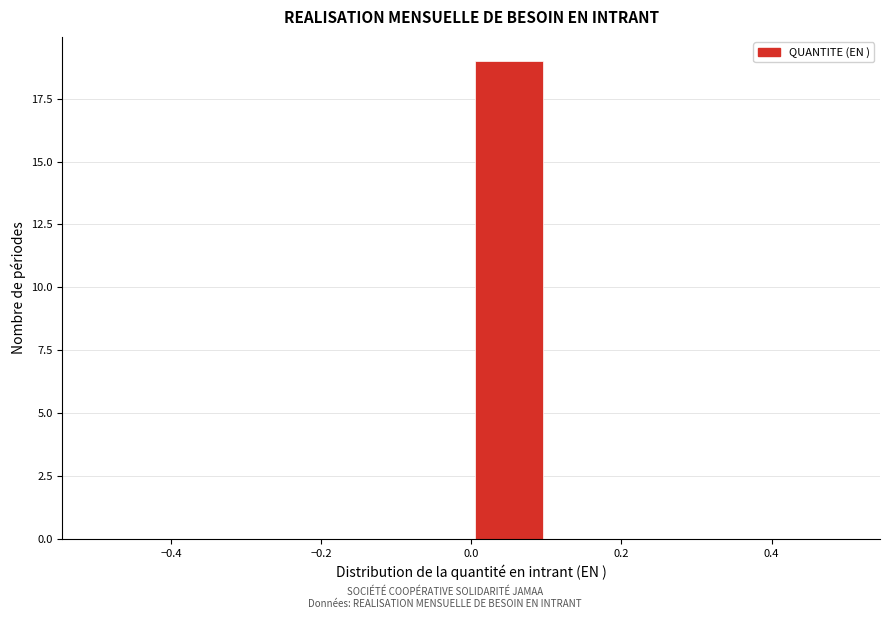

Reading left to right, list every bar in this chart as the range it spans on the x-axis followed by its height. The values are not printed on the chart, so give them approximately, as read against the axis.

-0.5 to -0.4: 0
-0.4 to -0.3: 0
-0.3 to -0.2: 0
-0.2 to -0.1: 0
-0.1 to 0.0: 0
0.0 to 0.1: 19
0.1 to 0.2: 0
0.2 to 0.3: 0
0.3 to 0.4: 0
0.4 to 0.5: 0